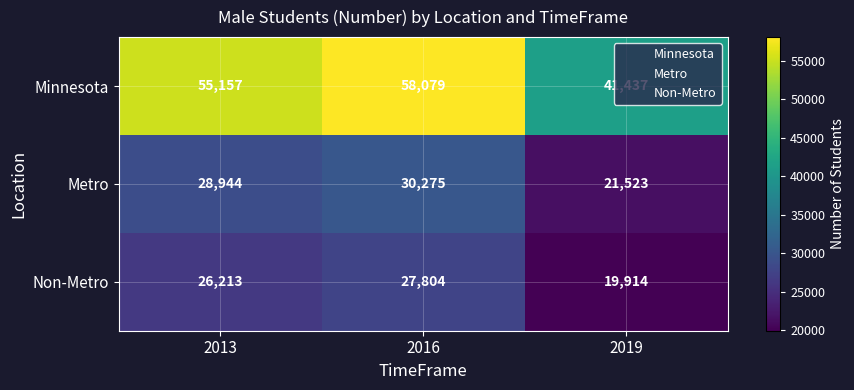

At which category is the sum across all series the highest?

2016